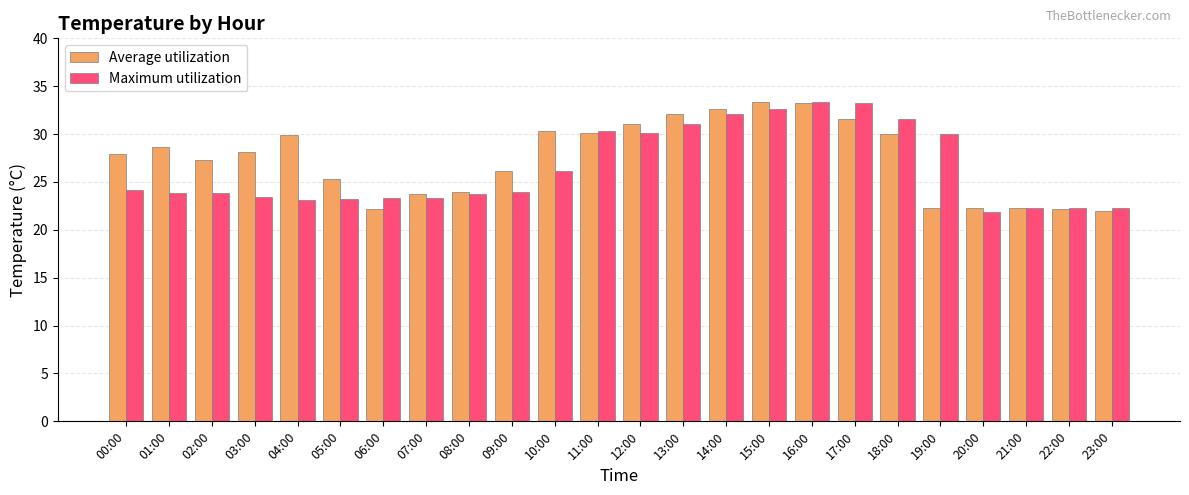

What are all the series names shown in the legend?

Average utilization, Maximum utilization